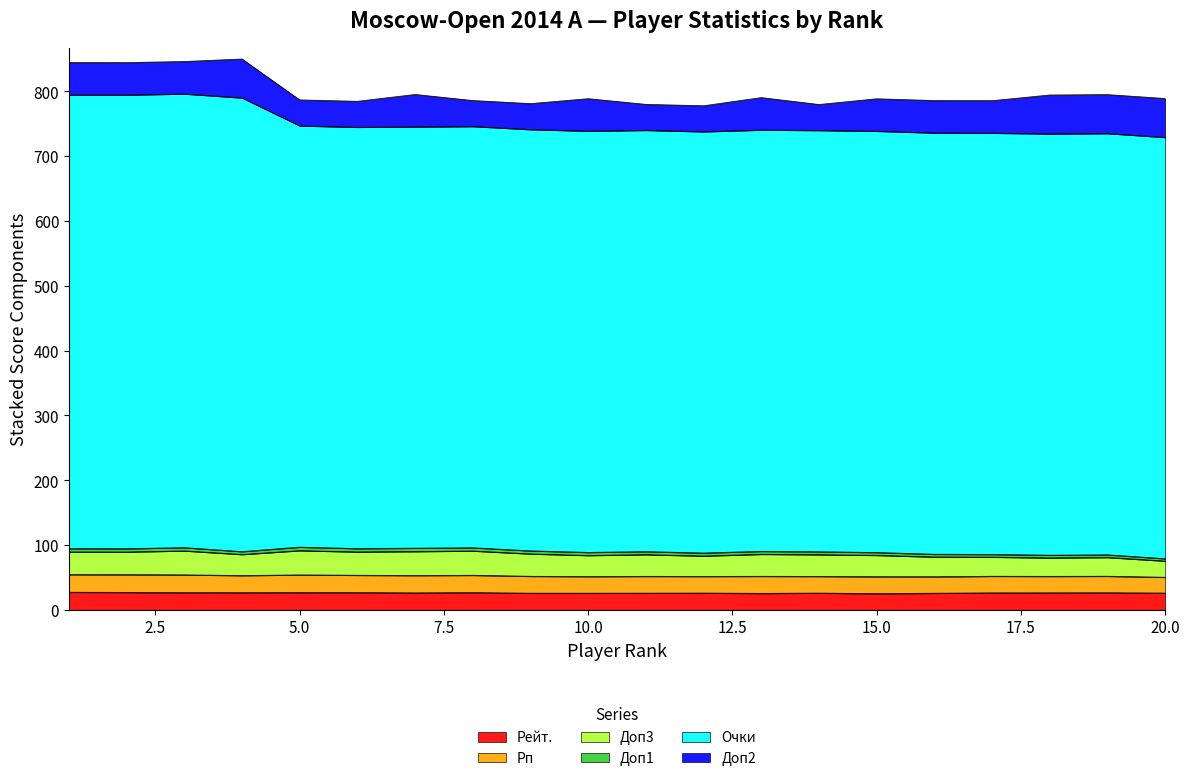

Does the chart display data point markers on the line(s)?

No